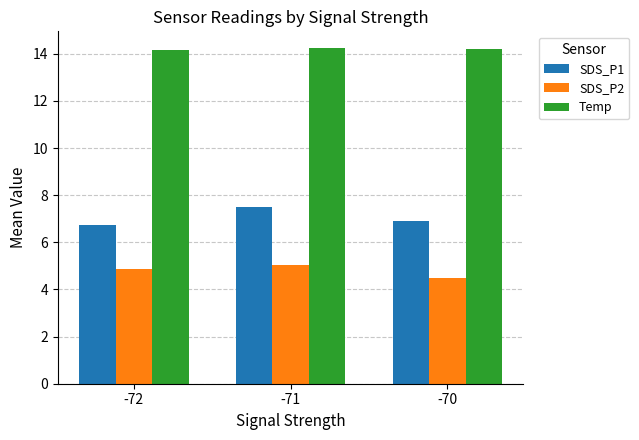

What is the value of the SDS_P1 bar at the 2nd from the left?

7.5